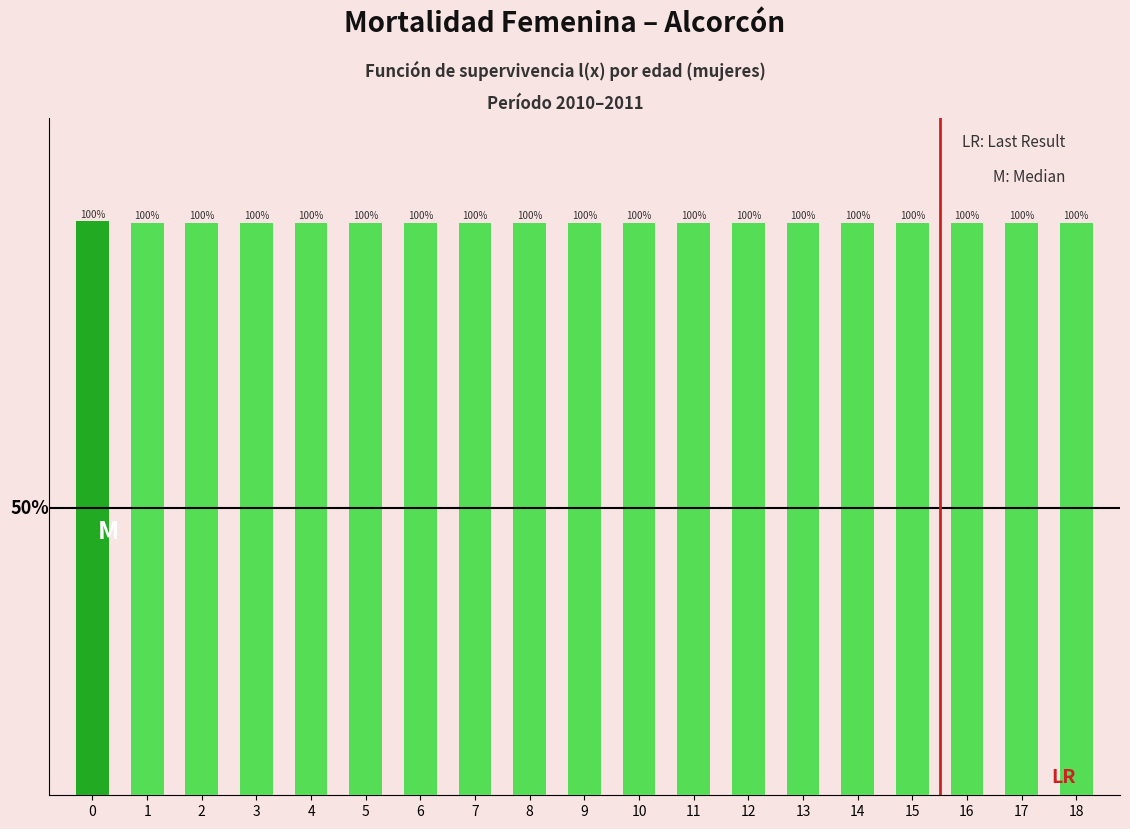

What is the difference between the maximum and second lowest values?

0.2